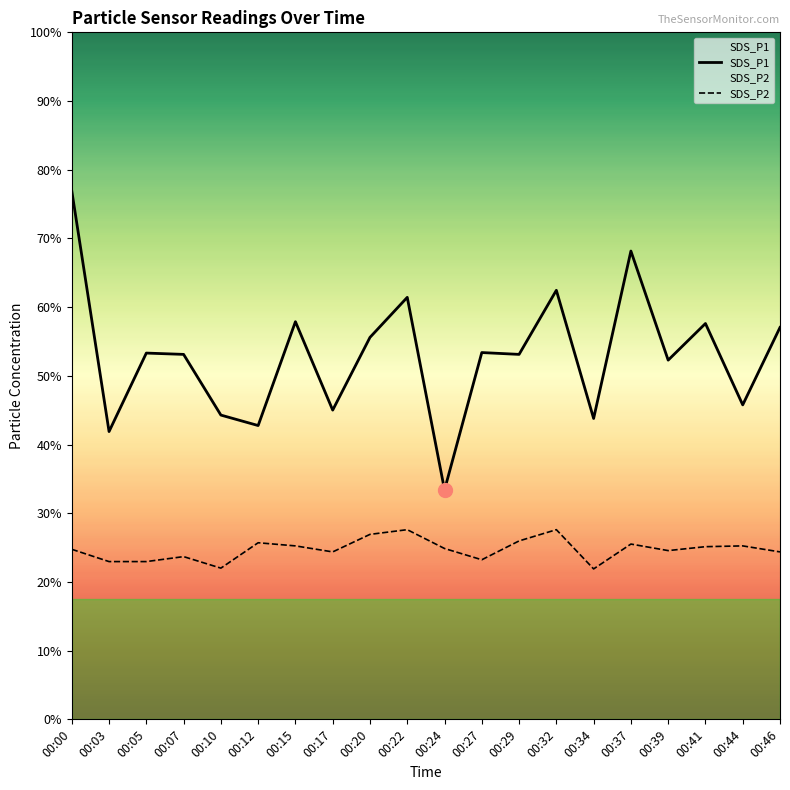

What are all the series names shown in the legend?

SDS_P1, SDS_P2